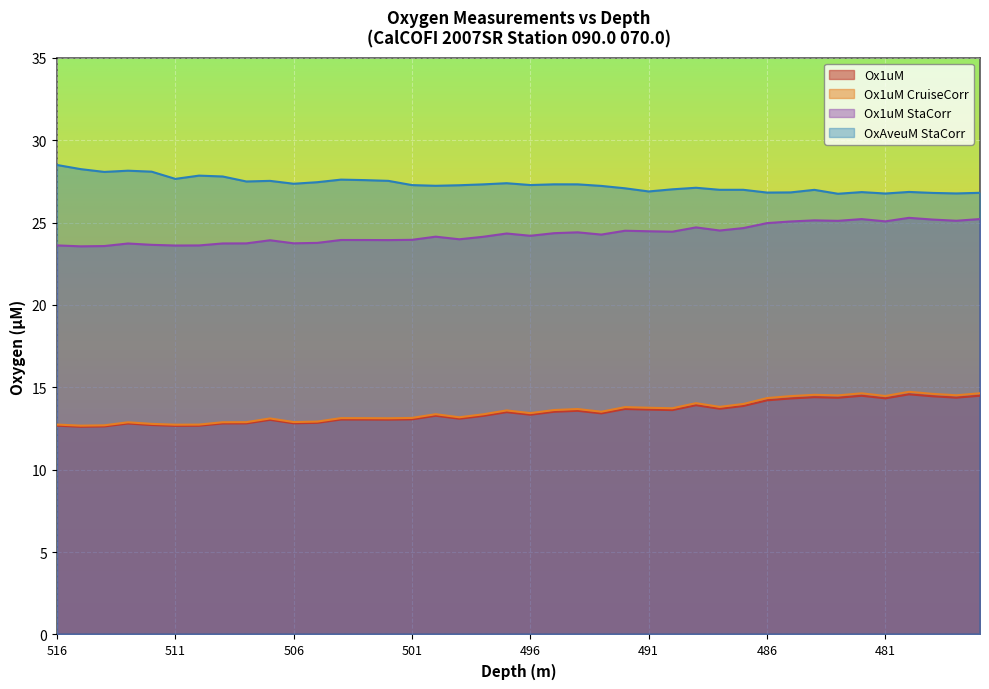

What is the value of the Ox1uM point at the 29th from the left?

13.7